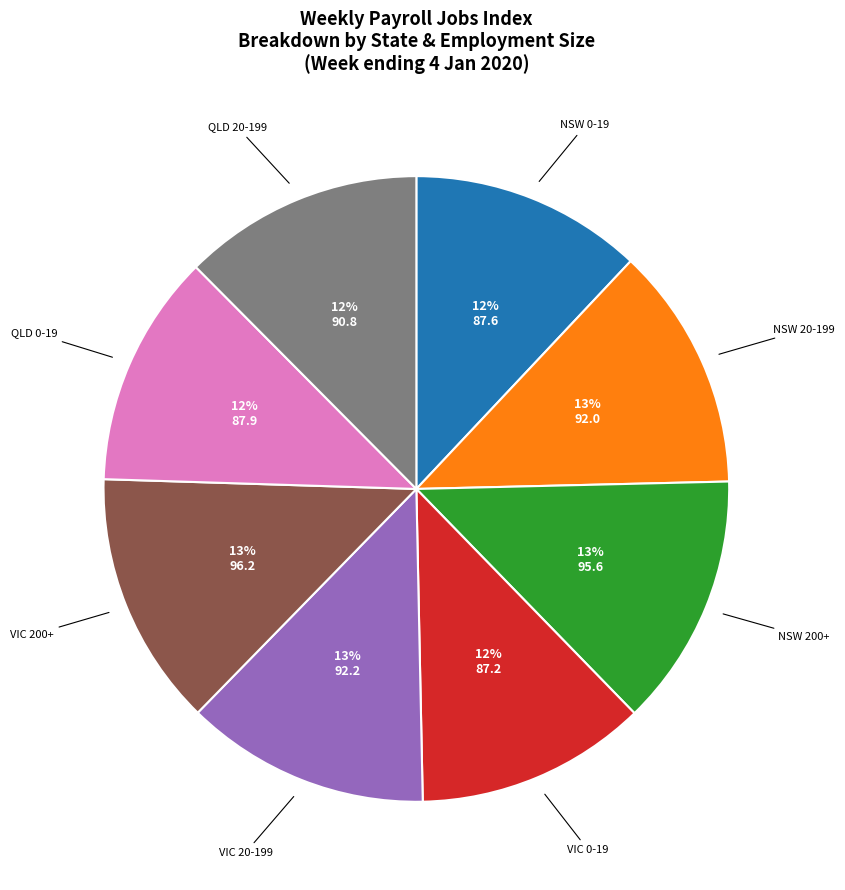

To the nearest percent, what is the difference between the largest and smallest slice percentages?

1%